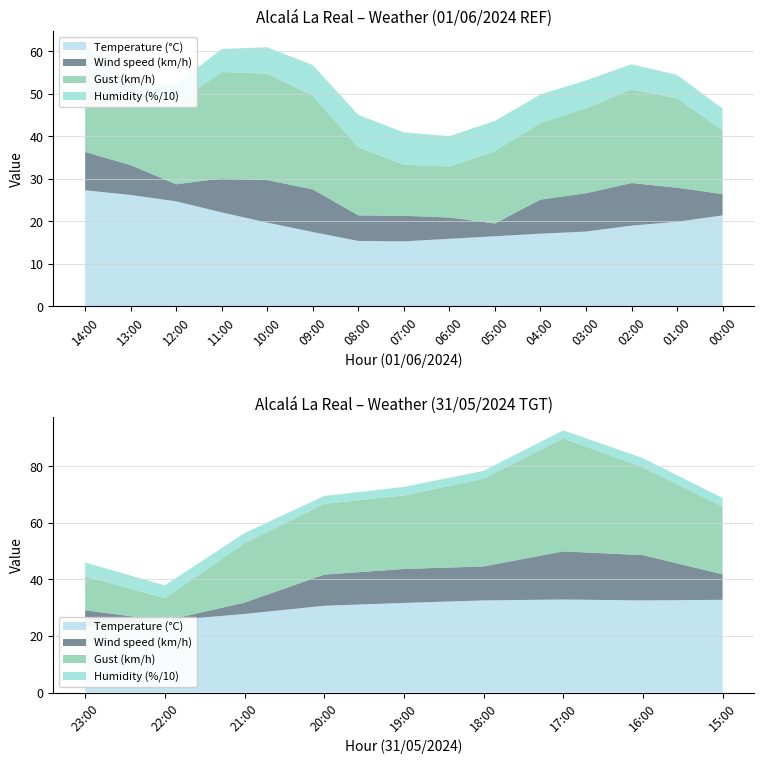

Reading left to right, extract all data points from this chart.

Temperature (°C): 14:00=27.3	13:00=26.2	12:00=24.7	11:00=22.1	10:00=19.7	09:00=17.5	08:00=15.4	07:00=15.3	06:00=15.9	05:00=16.5	04:00=17.1	03:00=17.6	02:00=19.0	01:00=19.9	00:00=21.4	23:00=23.1	22:00=25.4	21:00=27.8	20:00=30.7	19:00=31.7	18:00=32.6	17:00=32.9	16:00=32.6	15:00=32.8
Humidity (%): 14:00=43.0	13:00=43.0	12:00=45.0	11:00=54.0	10:00=62.0	09:00=72.0	08:00=76.0	07:00=76.0	06:00=71.0	05:00=71.0	04:00=67.0	03:00=65.0	02:00=59.0	01:00=55.0	00:00=51.0	23:00=49.0	22:00=45.0	21:00=36.0	20:00=28.0	19:00=30.0	18:00=28.0	17:00=28.0	16:00=33.0	15:00=30.0
Wind speed (km/h): 14:00=9.0	13:00=7.0	12:00=4.0	11:00=8.0	10:00=10.0	09:00=10.0	08:00=6.0	07:00=6.0	06:00=5.0	05:00=3.0	04:00=8.0	03:00=9.0	02:00=10.0	01:00=8.0	00:00=5.0	23:00=6.0	22:00=0.0	21:00=4.0	20:00=11.0	19:00=12.0	18:00=12.0	17:00=17.0	16:00=16.0	15:00=9.0
Gust (km/h): 14:00=21.0	13:00=15.0	12:00=19.0	11:00=25.0	10:00=25.0	09:00=22.0	08:00=16.0	07:00=12.0	06:00=12.0	05:00=17.0	04:00=18.0	03:00=20.0	02:00=22.0	01:00=21.0	00:00=15.0	23:00=12.0	22:00=8.0	21:00=21.0	20:00=25.0	19:00=26.0	18:00=31.0	17:00=40.0	16:00=31.0	15:00=24.0